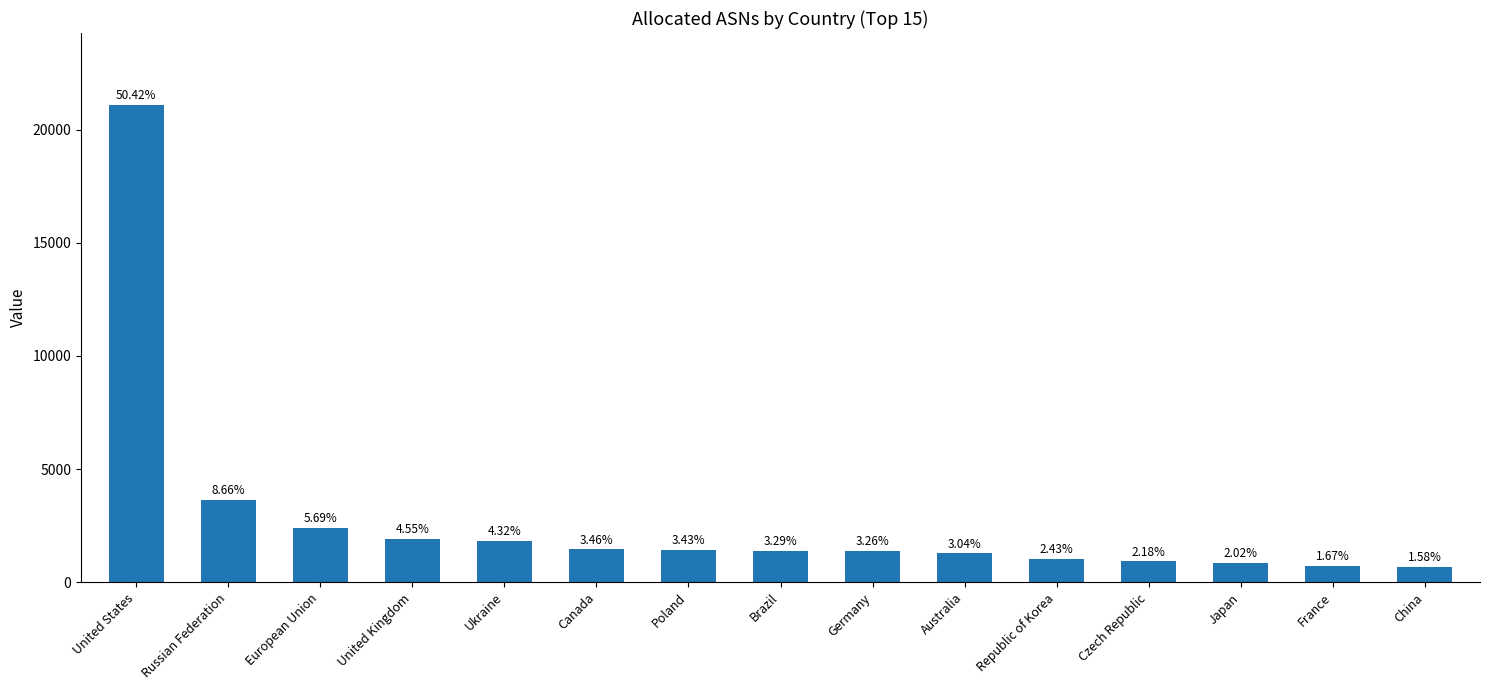

List the labels in order of value, smallest first.

China, France, Japan, Czech Republic, Republic of Korea, Australia, Germany, Brazil, Poland, Canada, Ukraine, United Kingdom, European Union, Russian Federation, United States